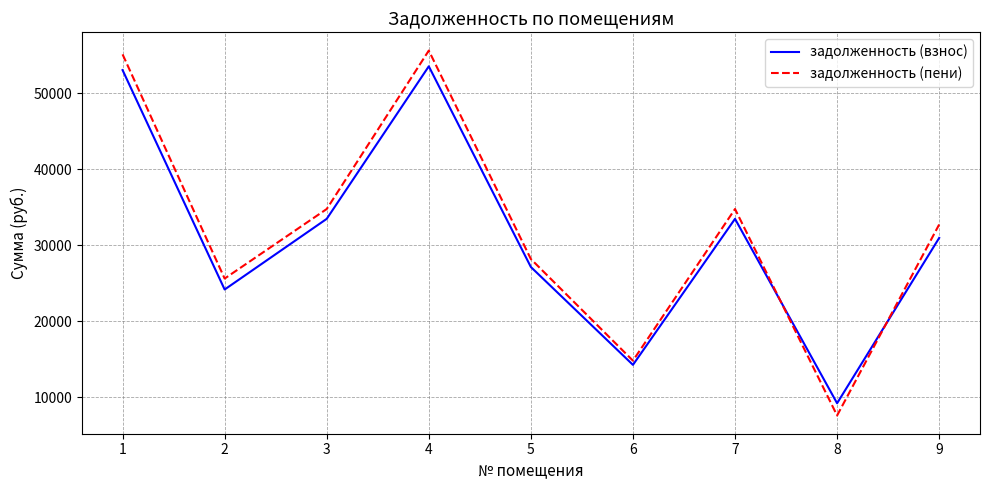

The задолженность (пени) series shows 55588.6 at 4. True or false?

True